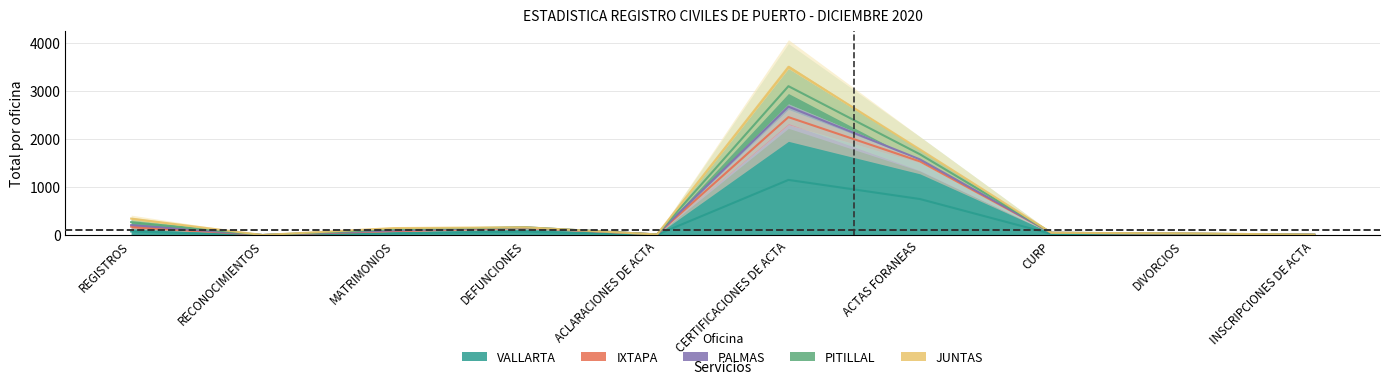

True or false: PALMAS has more than 2 points higher than both neighbors.

False